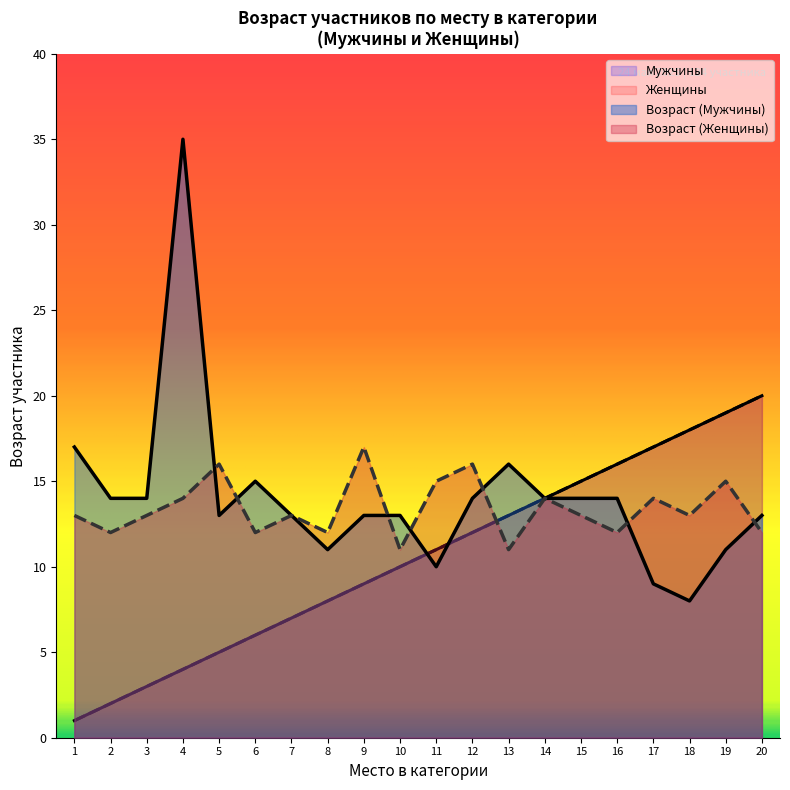

True or false: Мужчины and Женщины intersect in this chart.

False